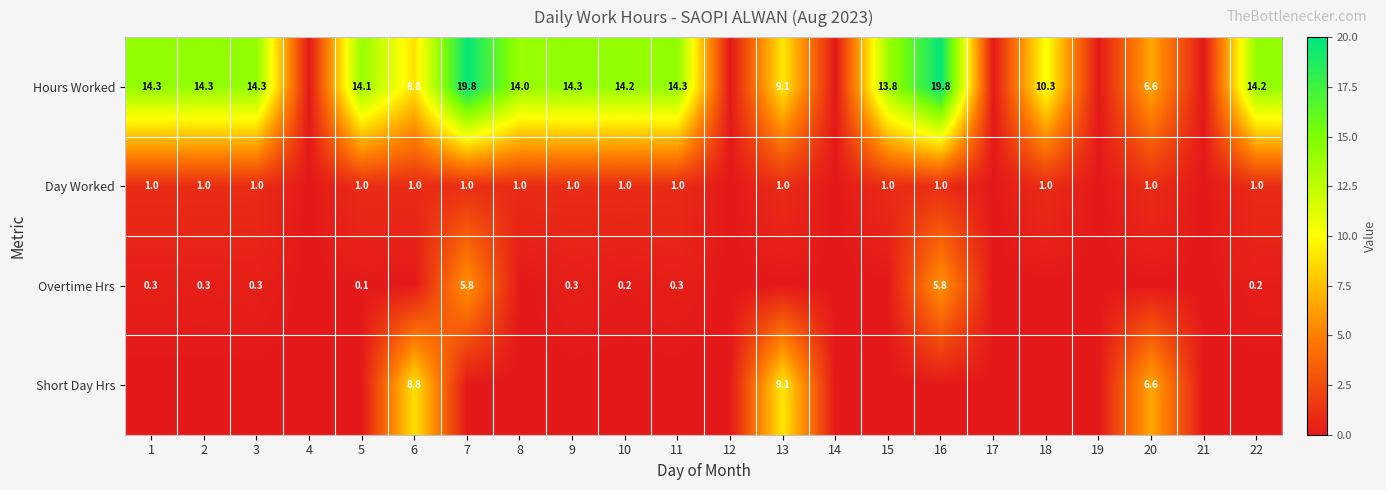

Which category has the highest value across all series?

16